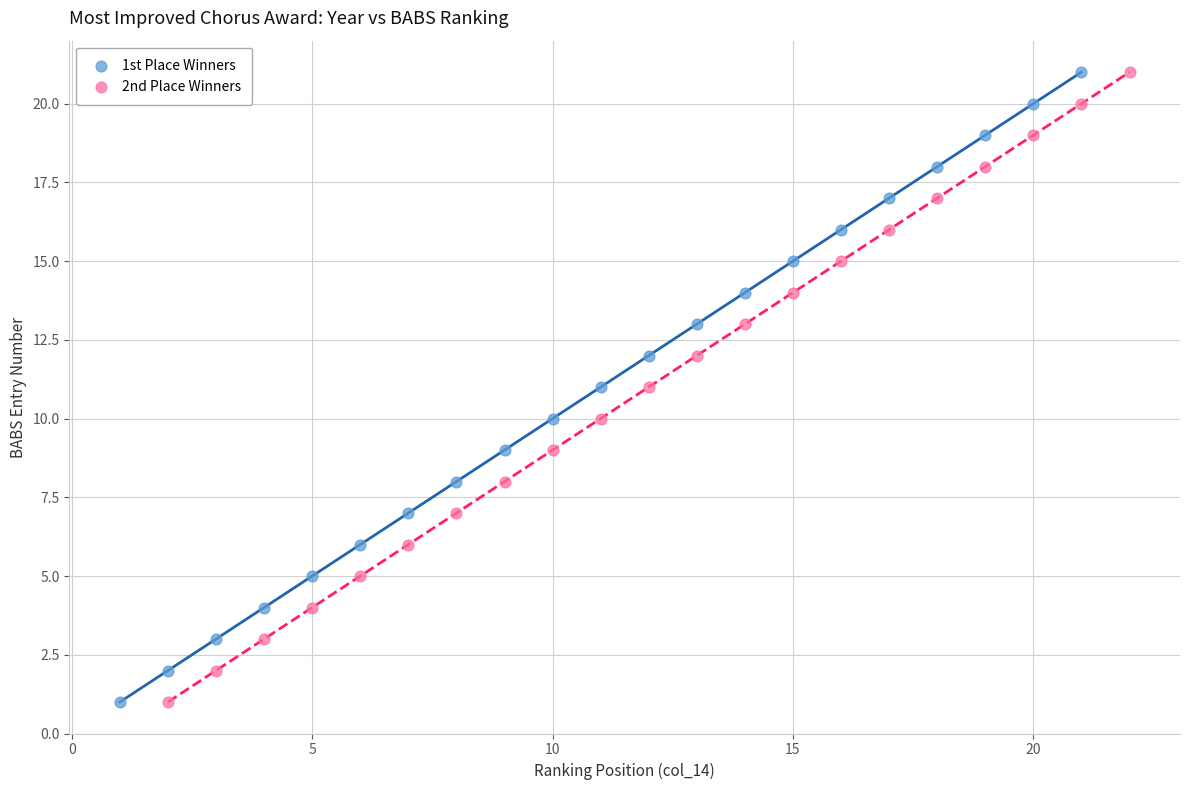

What are all the series names shown in the legend?

1st Place Winners, 2nd Place Winners